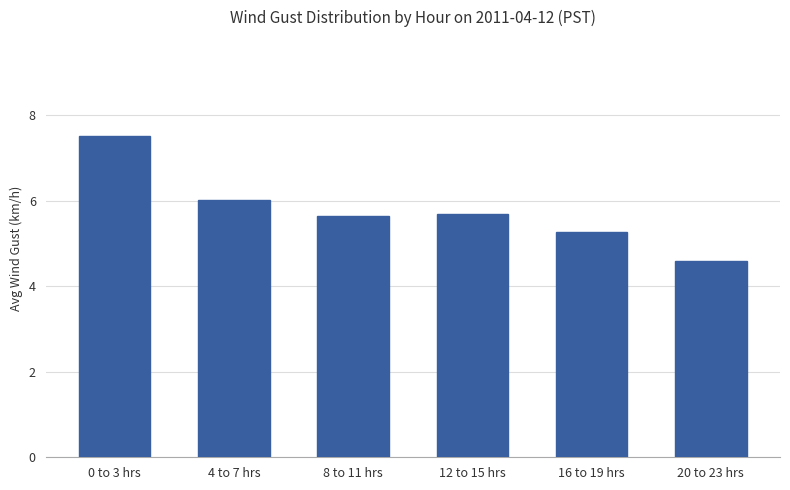

How many bars are there in total?

6